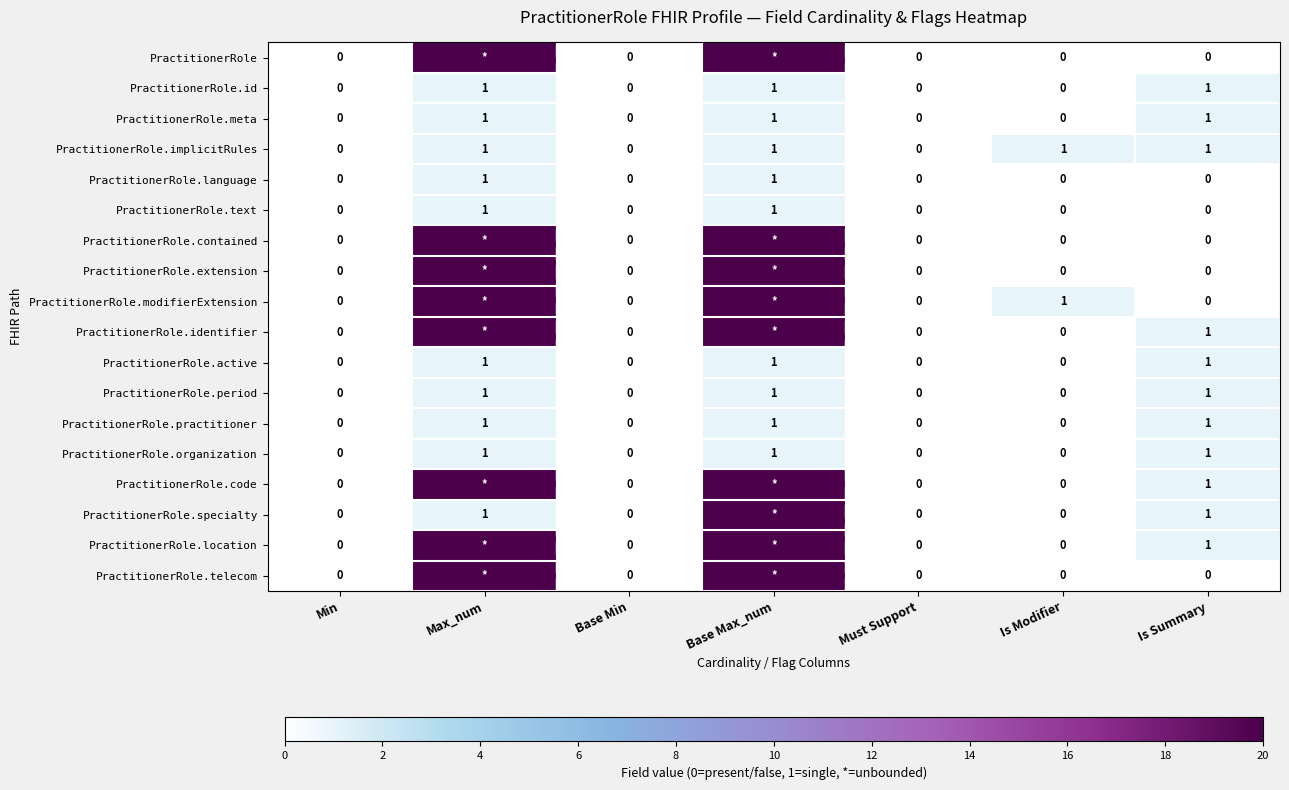

Count the PractitionerRole.language values in the range 0 to 1.

7